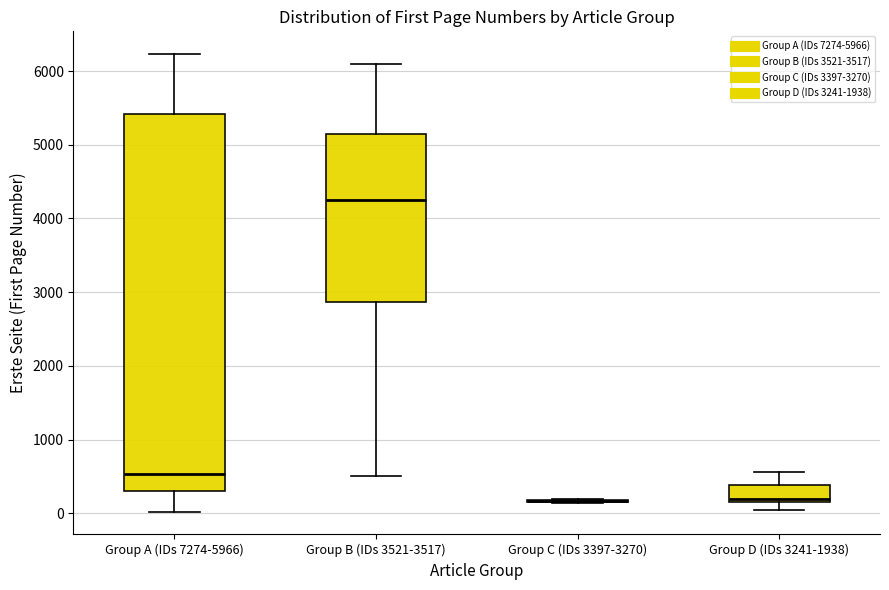

Reading left to right, read every box against the y-axis: the position of its median line, the range the box covers, and the ends of its whiskers. The values are not printed on the chart, so give them approximately, as read against the axis.

Group A (IDs 7274-5966): median 500, box 300 to 5400, whiskers 0 to 6200
Group B (IDs 3521-3517): median 4200, box 2900 to 5200, whiskers 500 to 6100
Group C (IDs 3397-3270): box collapsed to a line at 200, whiskers 100 to 200
Group D (IDs 3241-1938): median 200 (just above the box's lower edge), box 200 to 400, whiskers 0 to 600